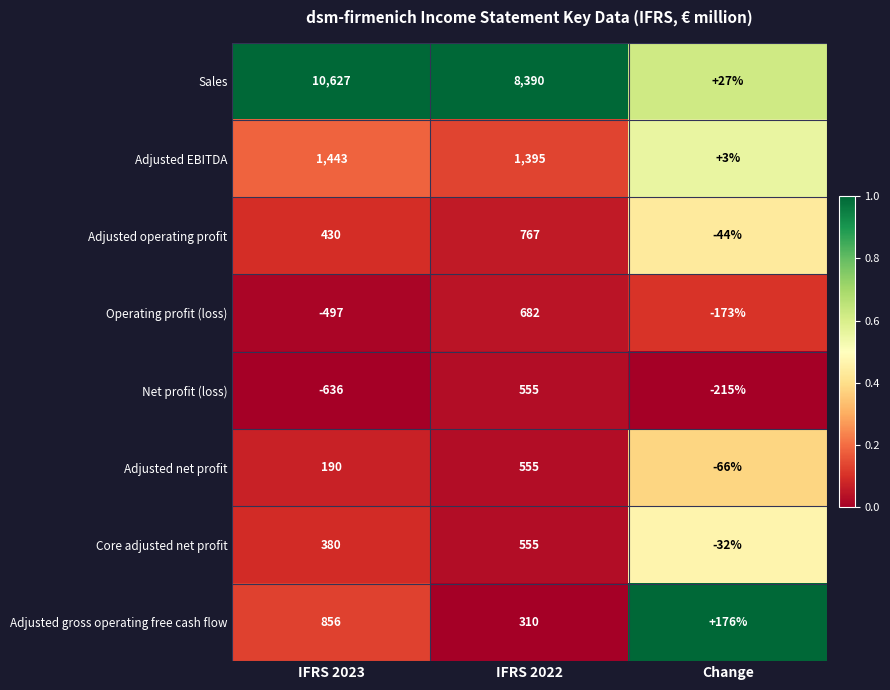

What is the greatest value displayed?

10627